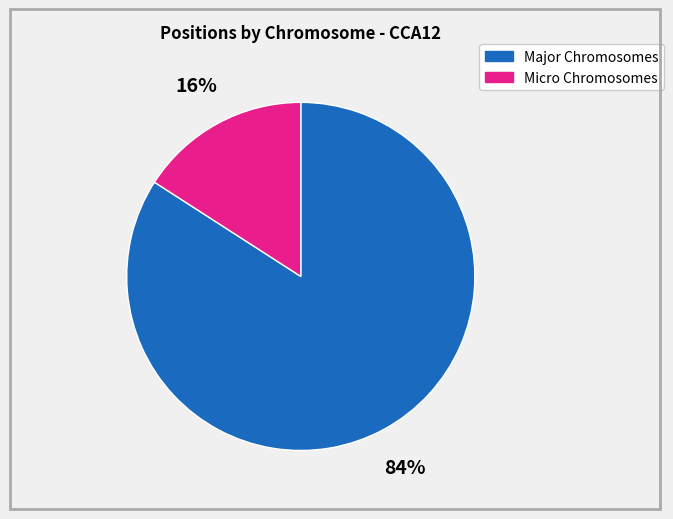

To the nearest percent, what is the difference between the largest and smallest slice percentages?

68%